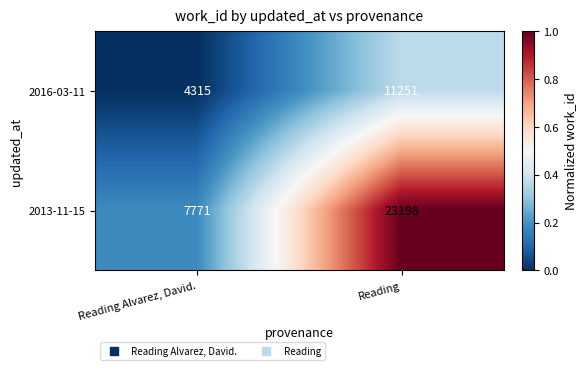

Reading left to right, extract all data points from this chart.

2016-03-11: 4315	11251
2013-11-15: 7771	23198